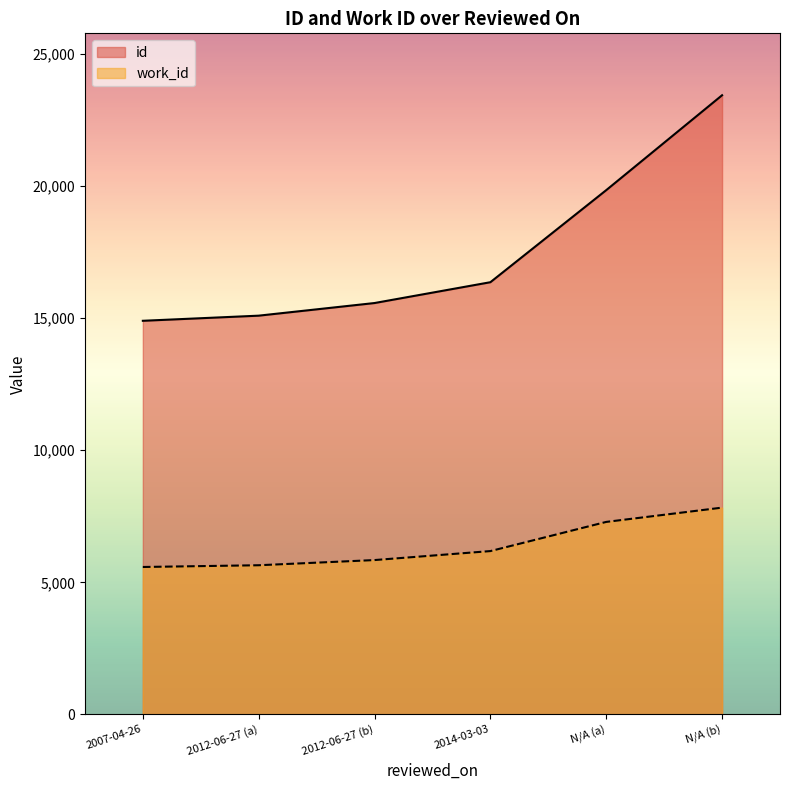

Is it true that work_id equals 4912 at N/A (a)?

False